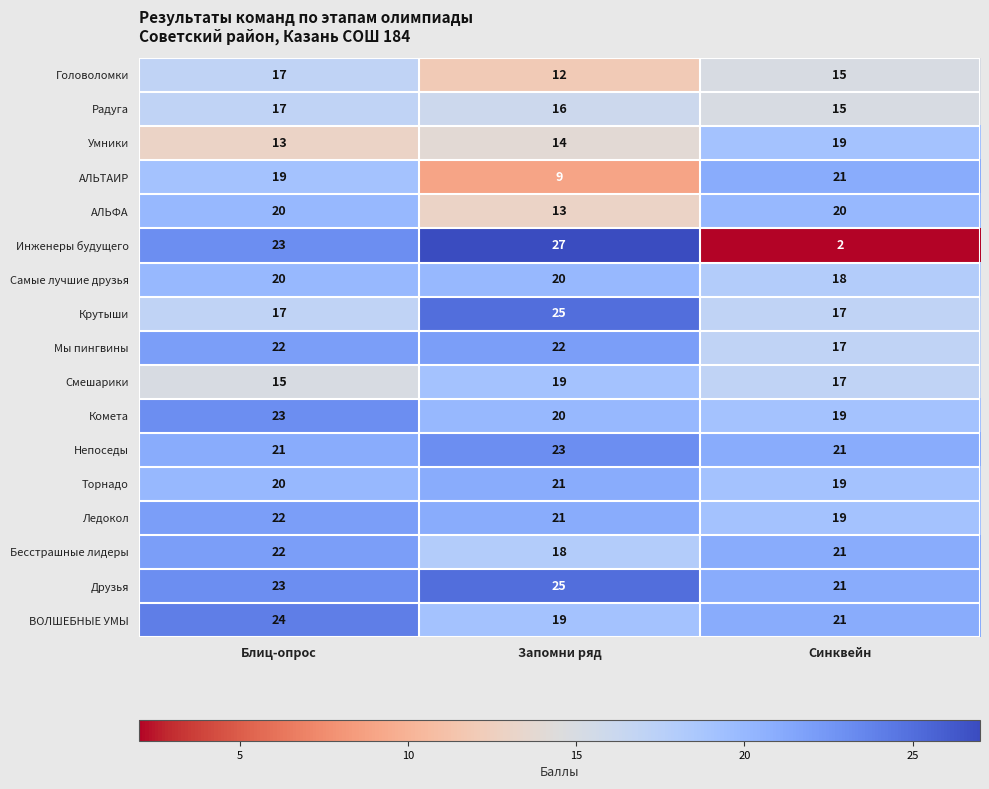

Where is ВОЛШЕБНЫЕ УМЫ nearest to the value 21?

Синквейн